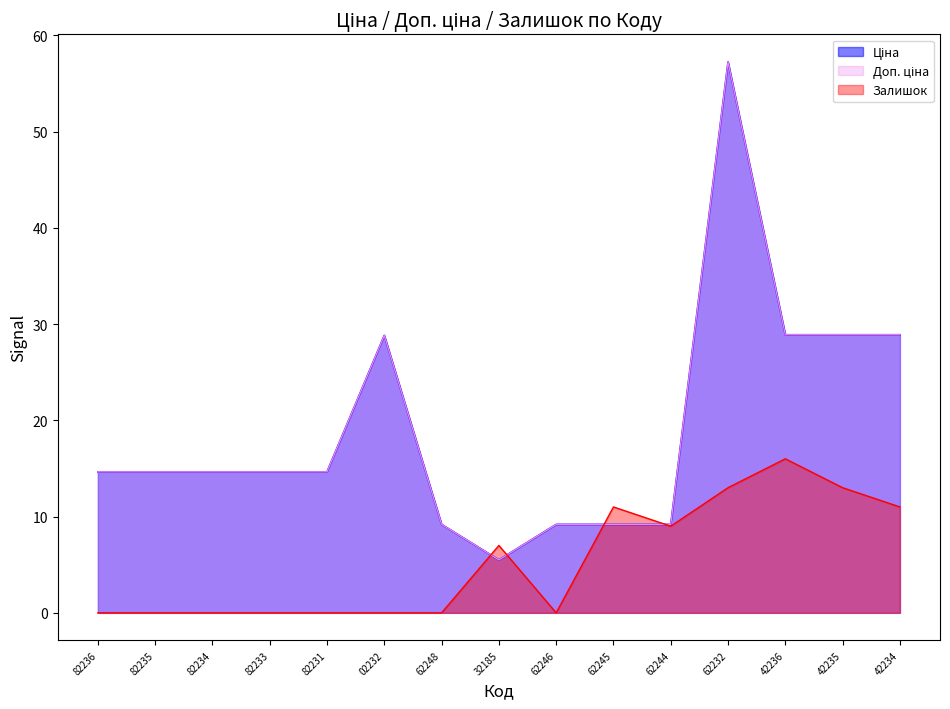

Does the chart have visible grid lines?

No